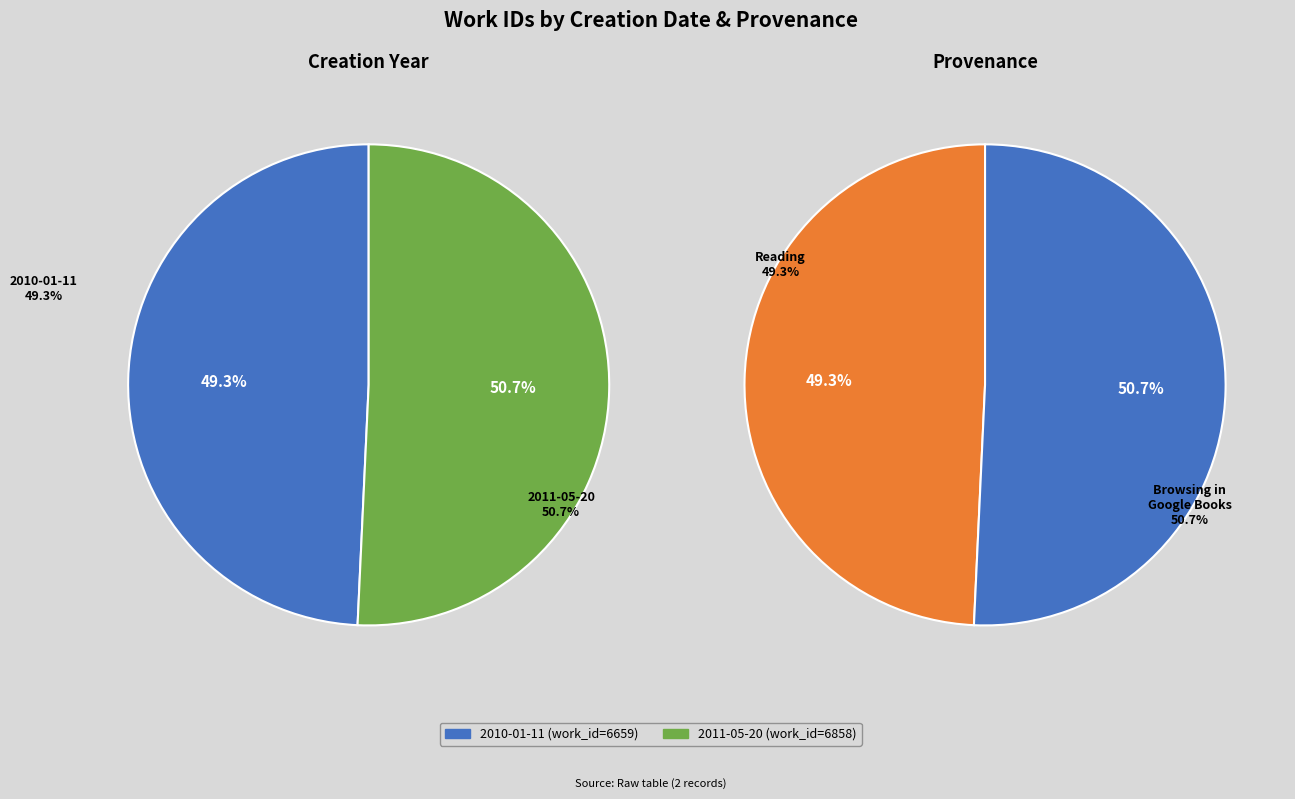

What percentage is the 2010-01-11 slice, to the nearest percent?

49%